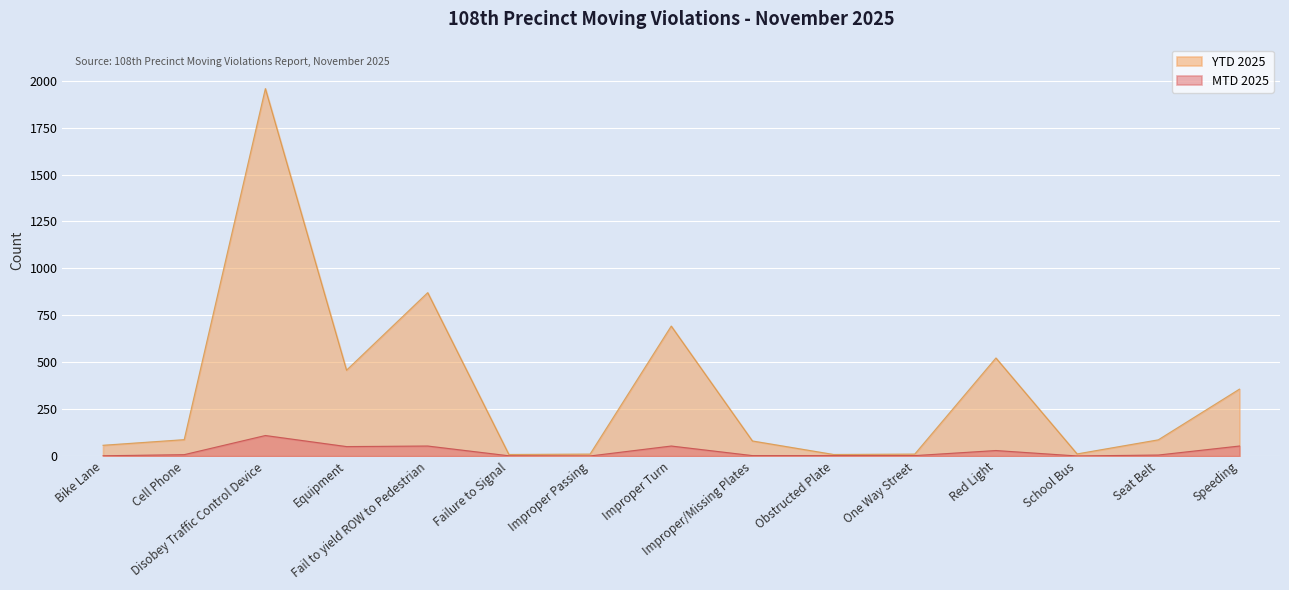

Count the number of data series in this chart.

2